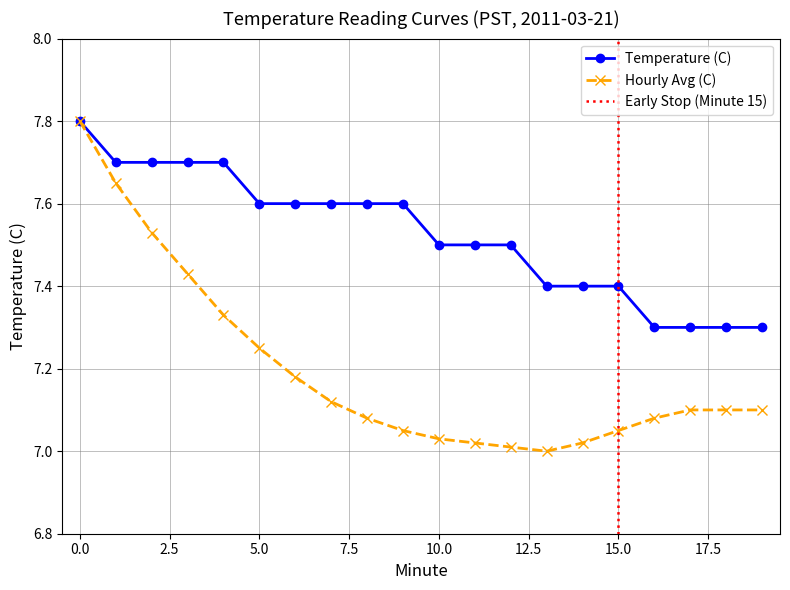

Is it true that Hourly Avg (C) equals 11.6 at 2?

False